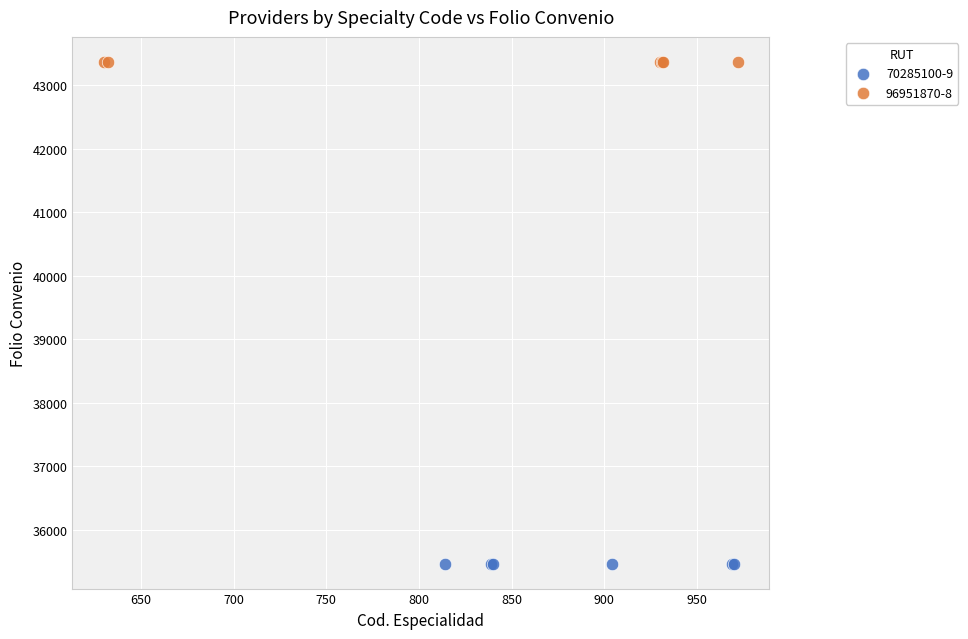

Which series reaches the maximum Y coordinate?

96951870-8